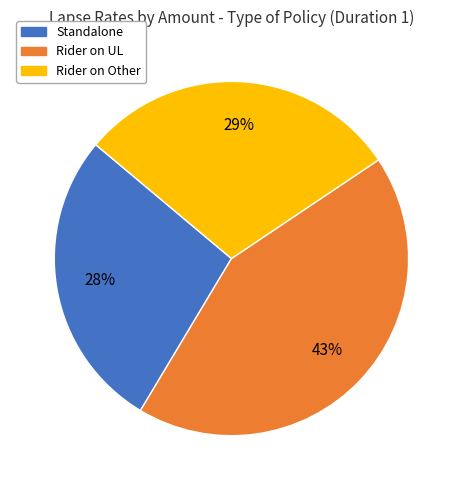

Is the sum of Standalone and Rider on UL greater than half?

Yes